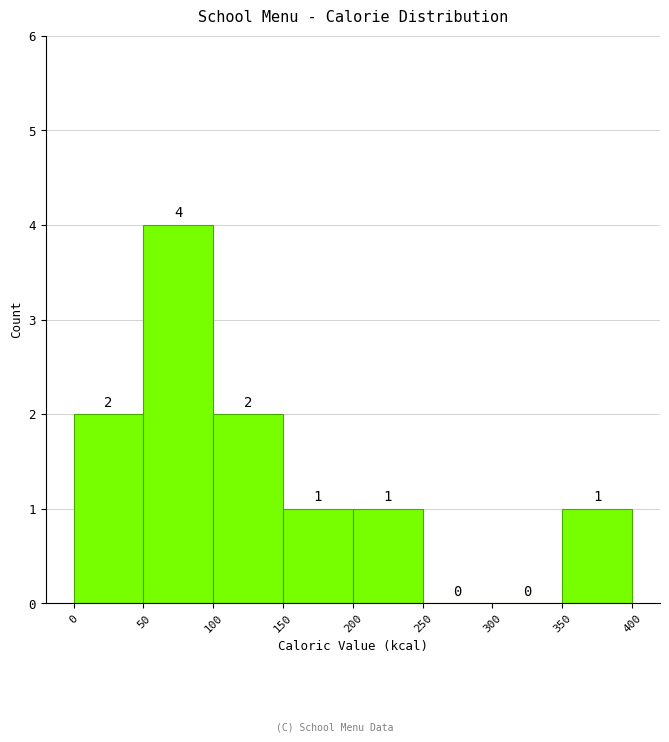

Reading left to right, list every bar in this chart as the range it spans on the x-axis followed by its height.

0 to 50: 2
50 to 100: 4
100 to 150: 2
150 to 200: 1
200 to 250: 1
250 to 300: 0
300 to 350: 0
350 to 400: 1